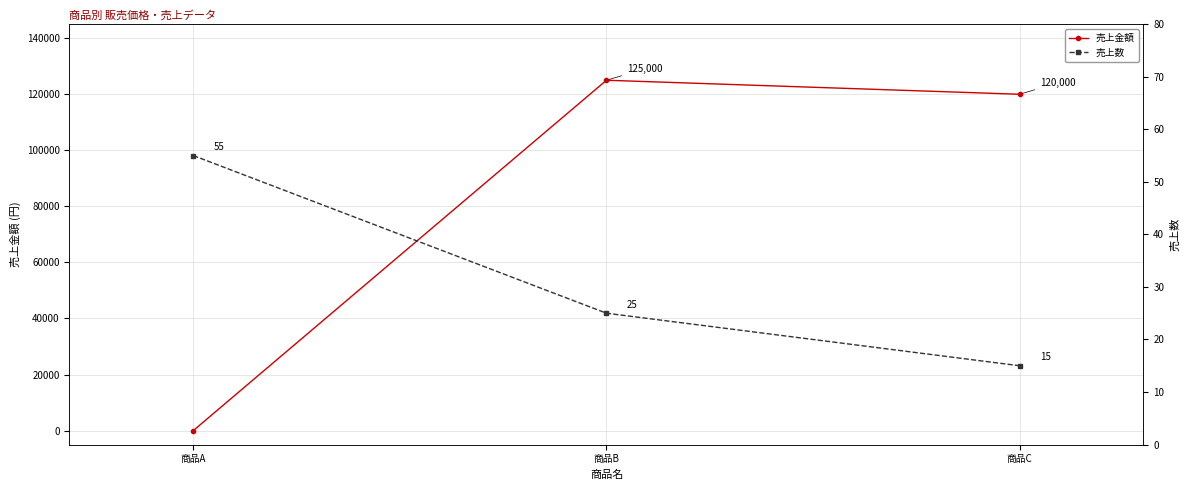

At which category does the chart reach its minimum across all series?

商品A